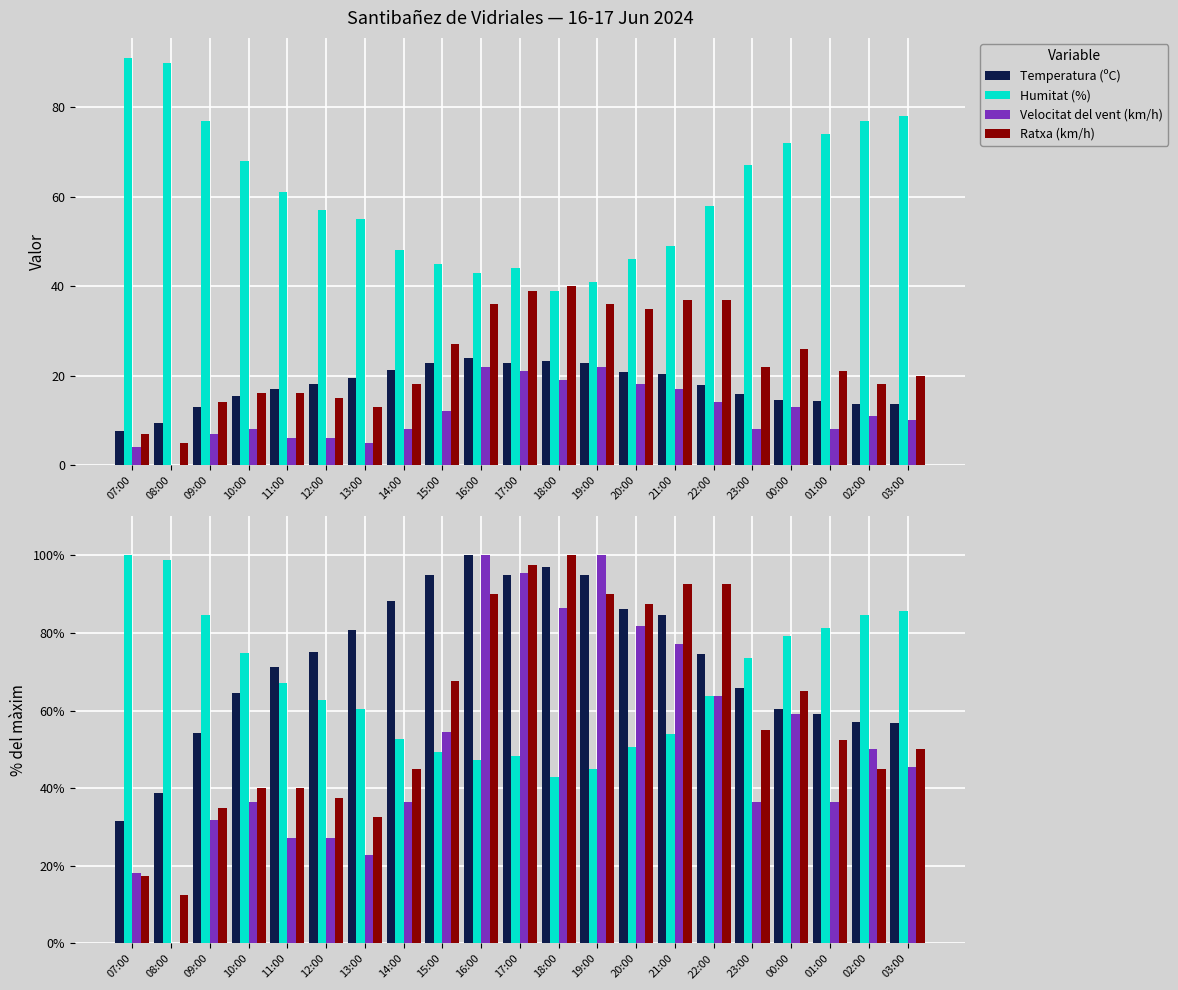

Are the bars grouped side by side (vs. stacked)?

Yes